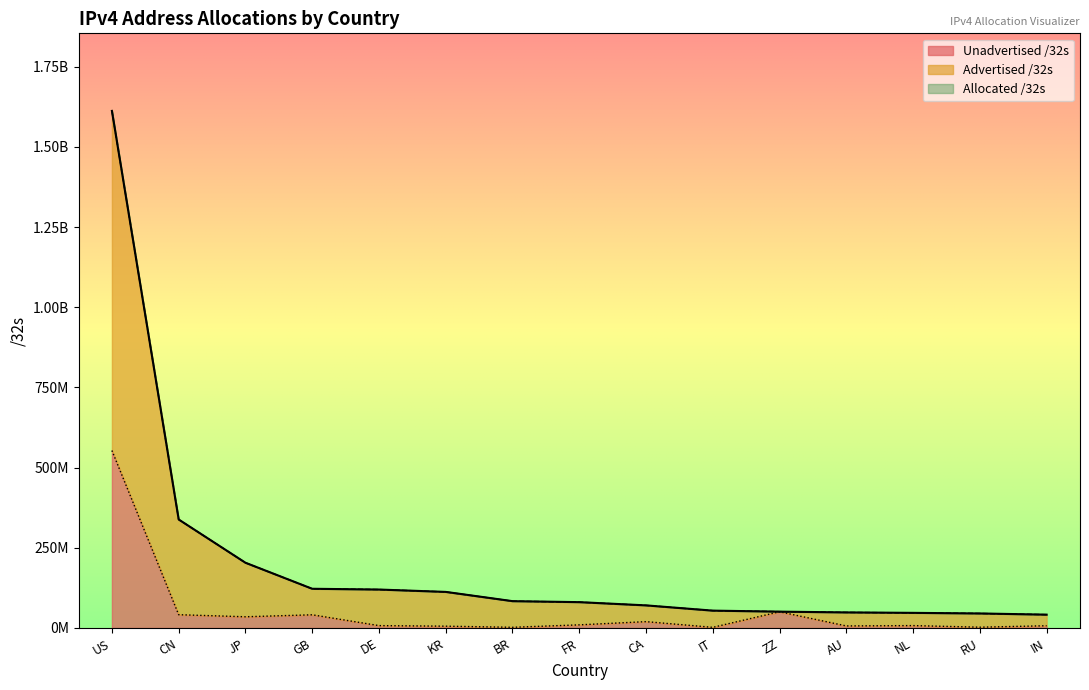

What is the smallest value displayed?

1938752